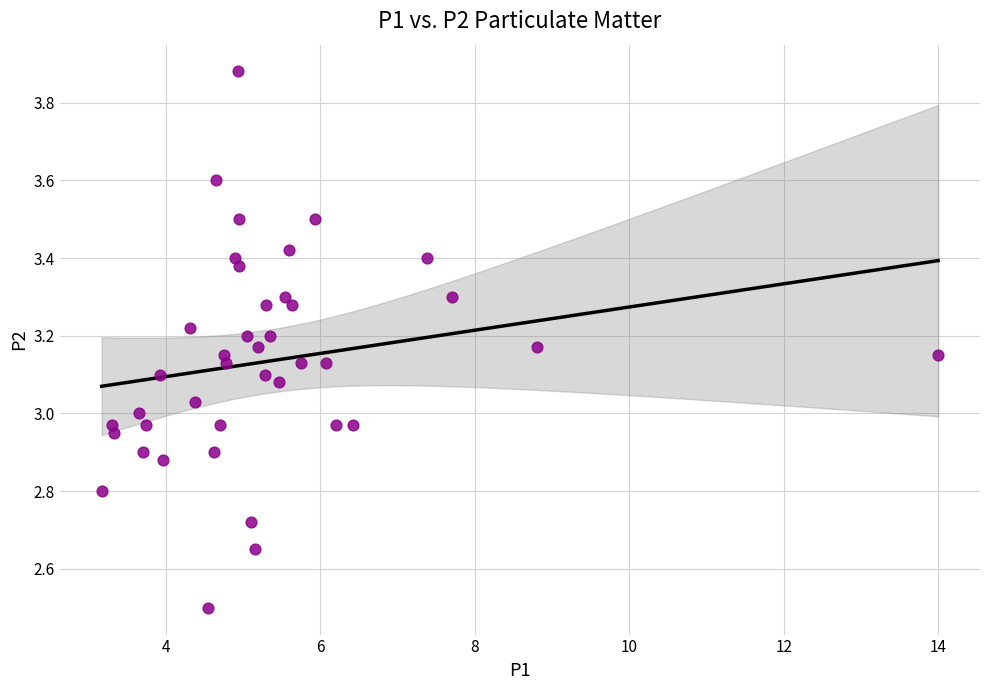

What is the range of X values (max minus min)?

10.8